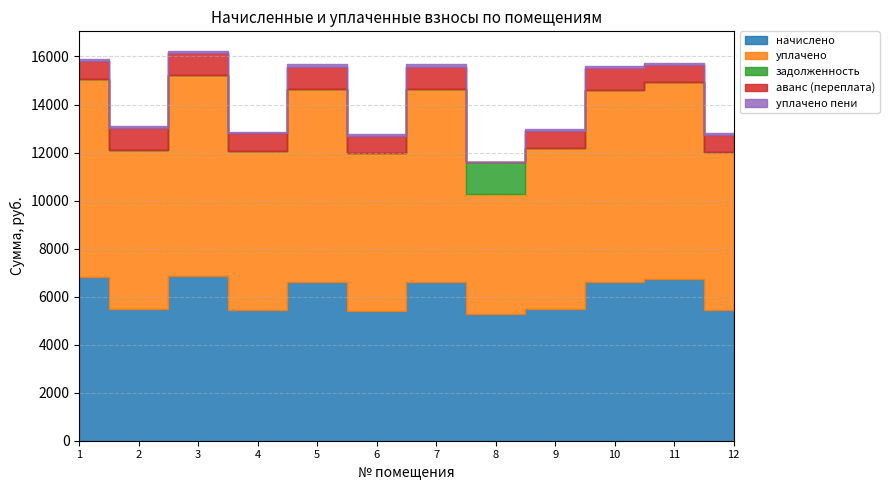

At which label is уплачено пени closest to 51?

6